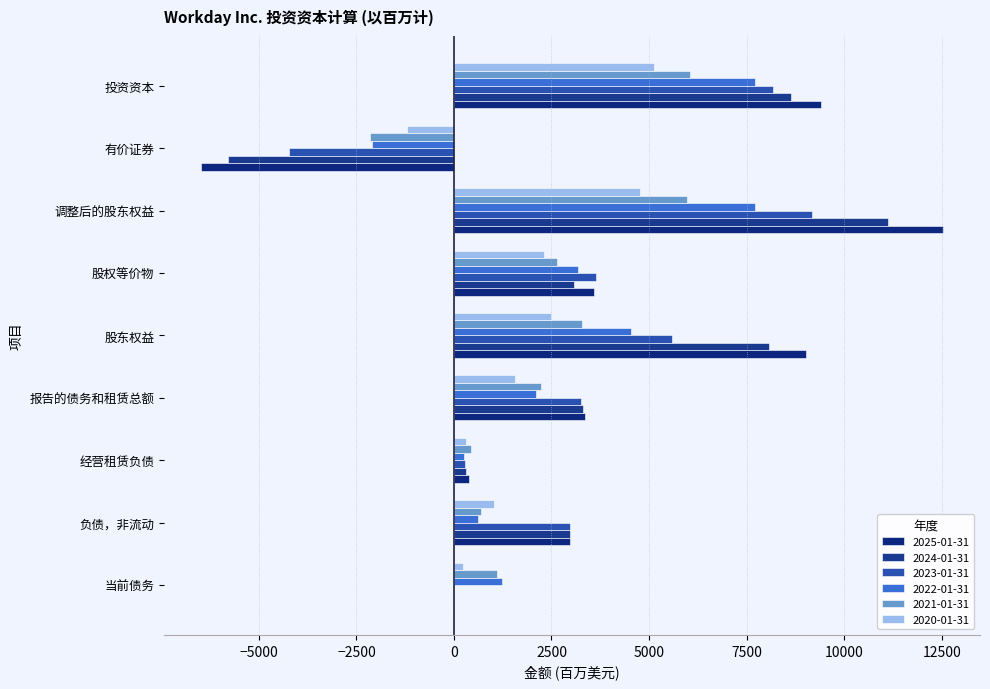

Rank the series by their average value, from lowest to highest.

2020-01-31, 2021-01-31, 2022-01-31, 2023-01-31, 2024-01-31, 2025-01-31